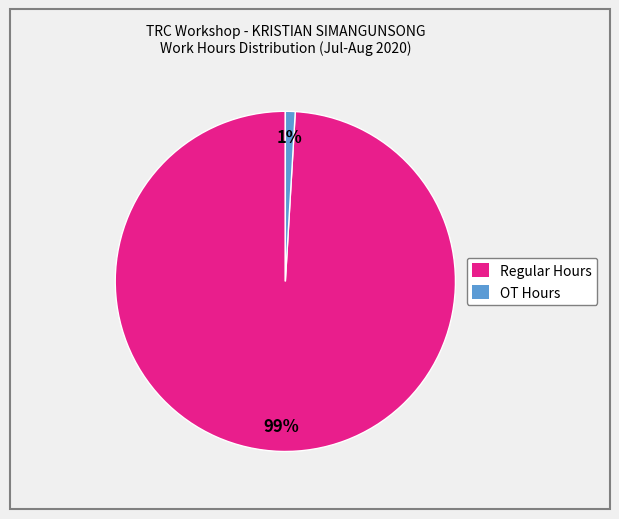

To the nearest percent, what percentage of the pie is Regular Hours?

99%